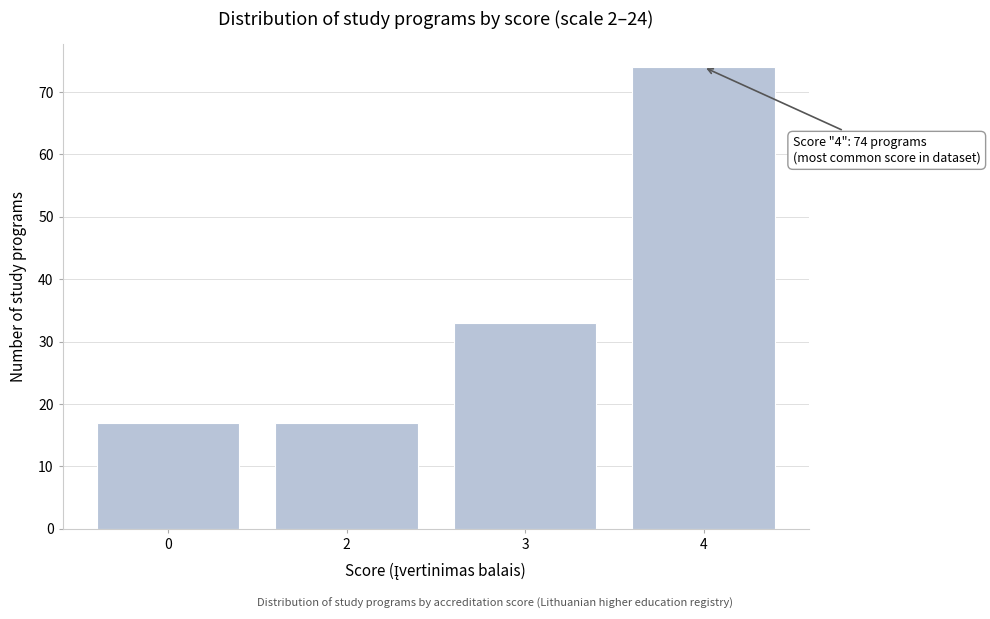

Reading left to right, list all the values displayed in this chart.

0=17	2=17	3=33	4=74